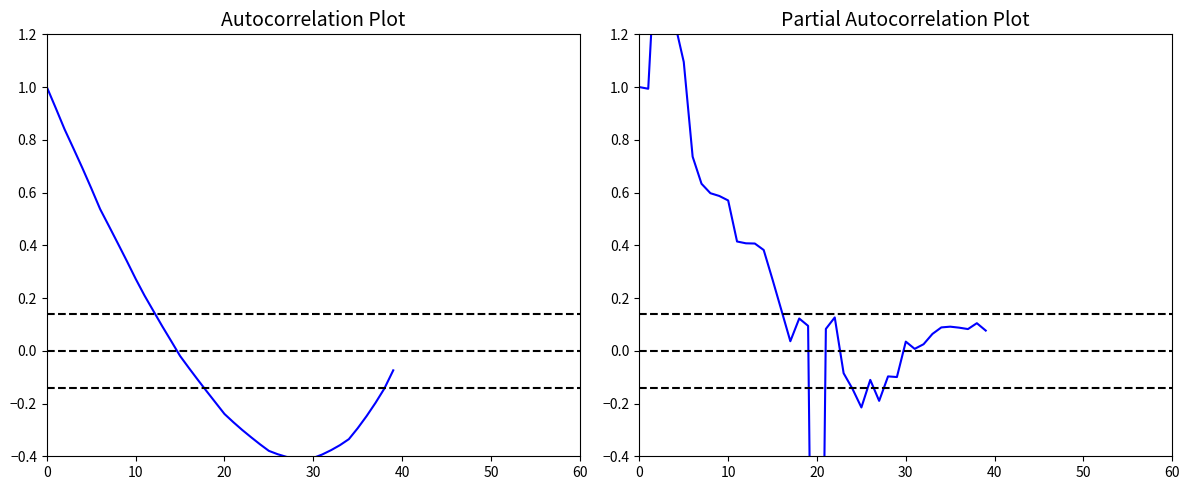

How many values in Kogunenud intressid PACF are below zero?

8